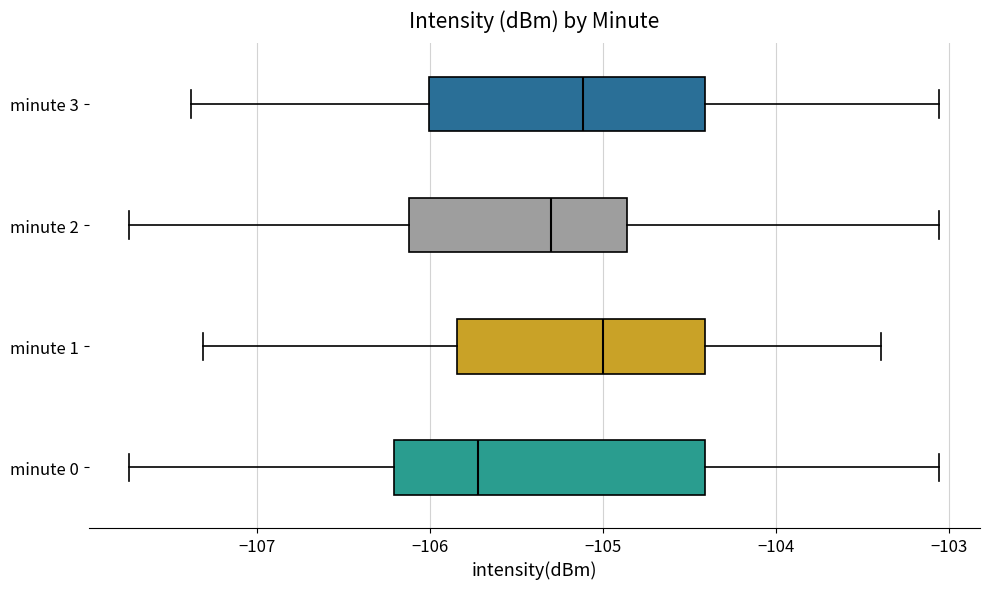

Comparing the boxes themselves (not the whiskers), which one is the widest?

minute 0